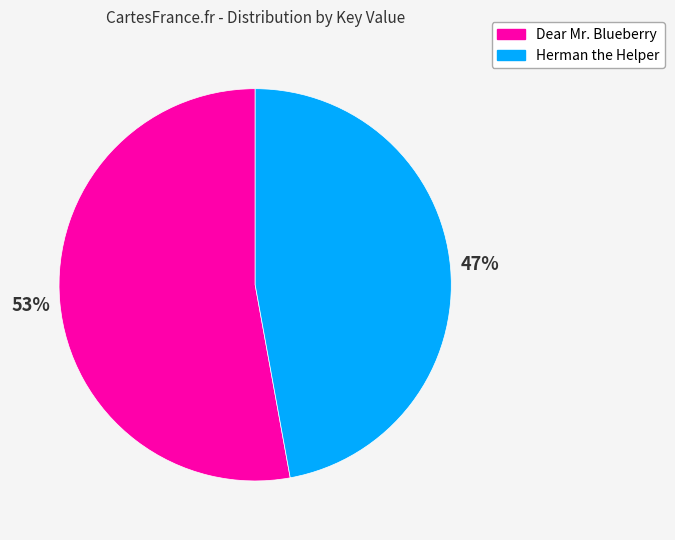

How many slices are in this pie chart?

2